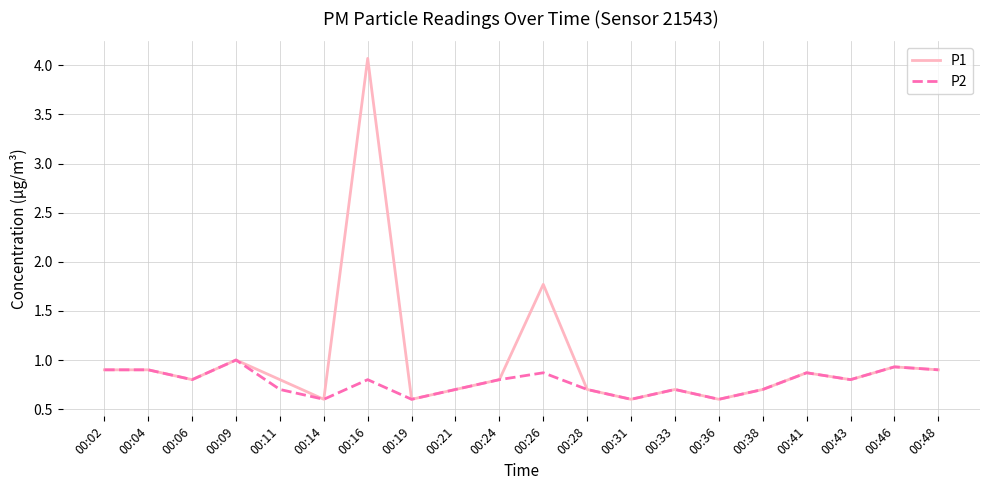

How many categories are shown in the chart?

20